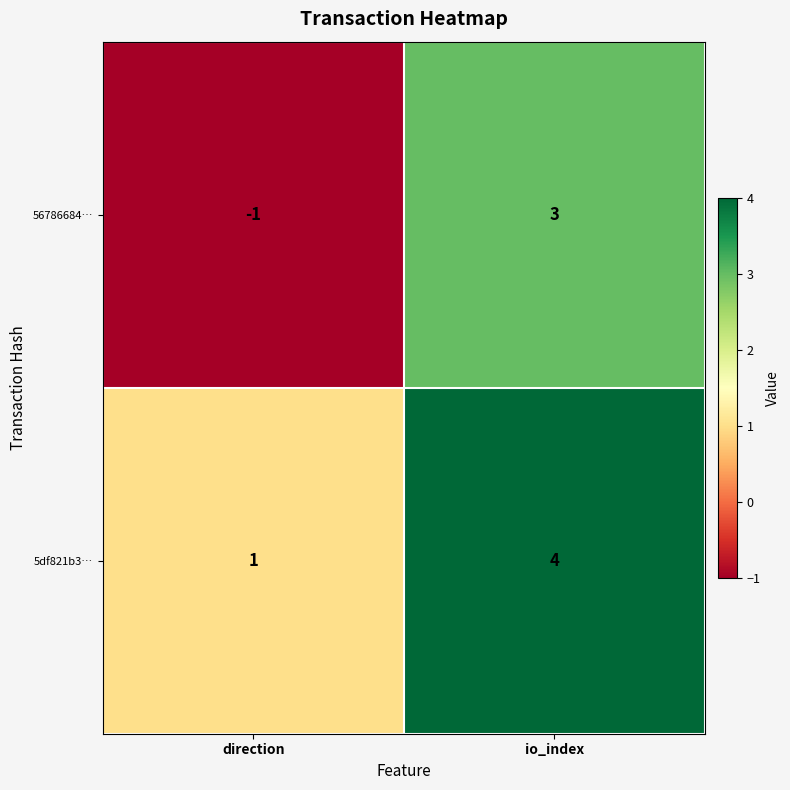

At which category is the sum across all series the highest?

io_index